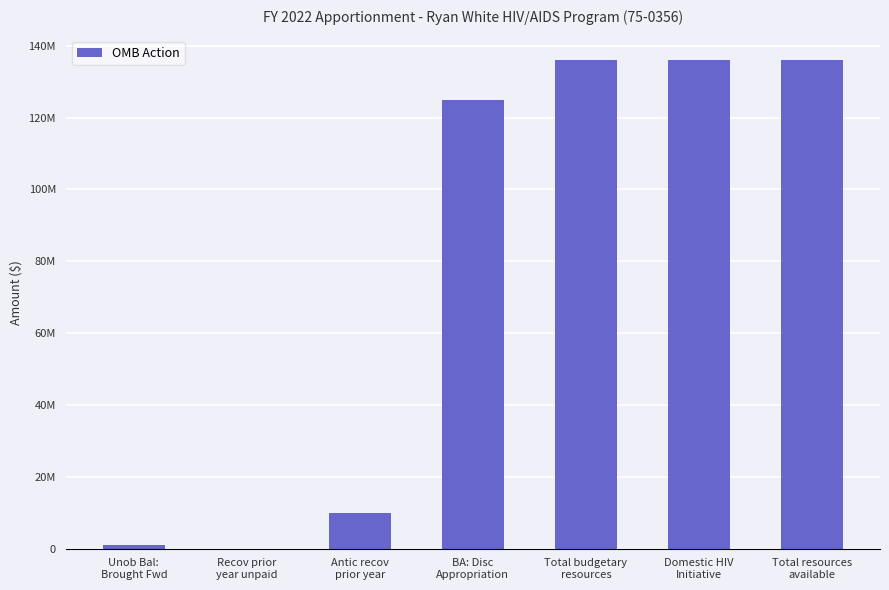

Is it true that the value at Antic recov
prior year is 9972735?

True